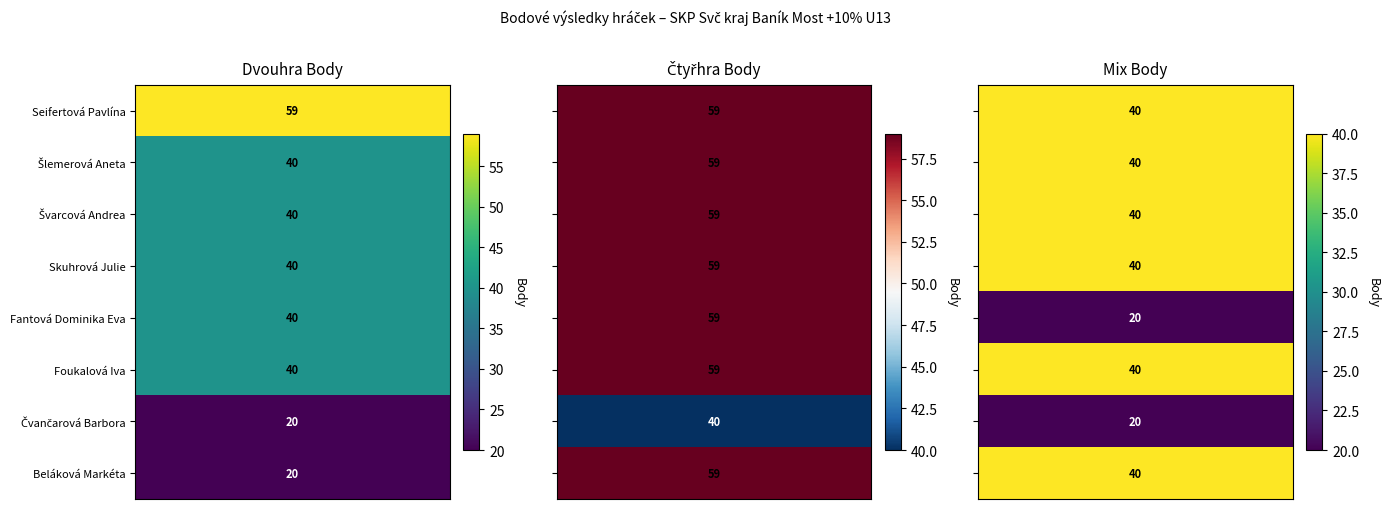

Reading right to left, extract all data points from this chart.

Seifertová Pavlína: Mix Body=40	Čtyřhra Body=59	Dvouhra Body=59
Šlemerová Aneta: Mix Body=40	Čtyřhra Body=59	Dvouhra Body=40
Švarcová Andrea: Mix Body=40	Čtyřhra Body=59	Dvouhra Body=40
Skuhrová Julie: Mix Body=40	Čtyřhra Body=59	Dvouhra Body=40
Fantová Dominika Eva: Mix Body=20	Čtyřhra Body=59	Dvouhra Body=40
Foukalová Iva: Mix Body=40	Čtyřhra Body=59	Dvouhra Body=40
Čvančarová Barbora: Mix Body=20	Čtyřhra Body=40	Dvouhra Body=20
Beláková Markéta: Mix Body=40	Čtyřhra Body=59	Dvouhra Body=20